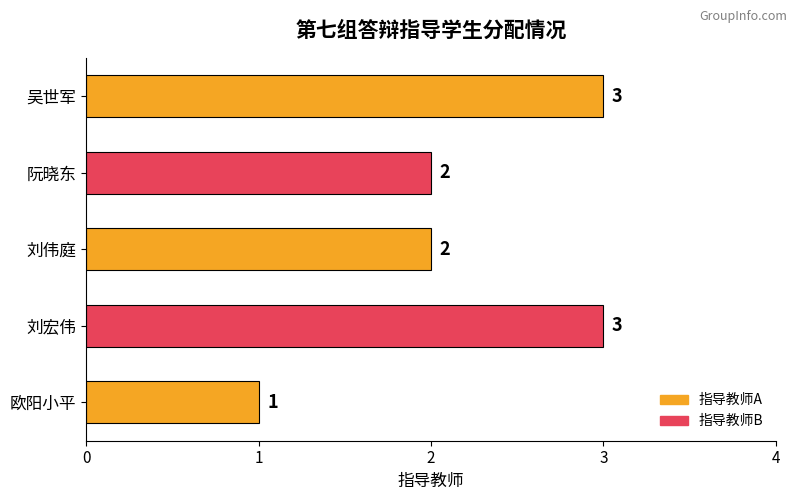

Reading top to bottom, transcribe all the data shown in this chart.

3	2	2	3	1